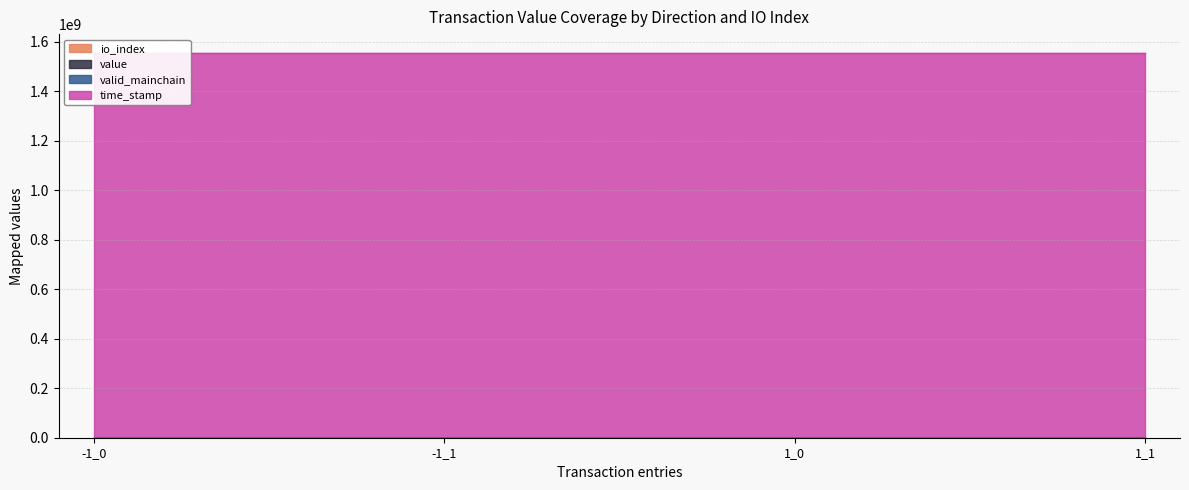

Reading right to left, list all the values displayed in this chart.

io_index: 1.0	0.0	1.0	0.0
value: 92.6	0.1	92.6	0.1
time_stamp: 1552655170.6	1552655078.1	1552659776.6	1552659684.1